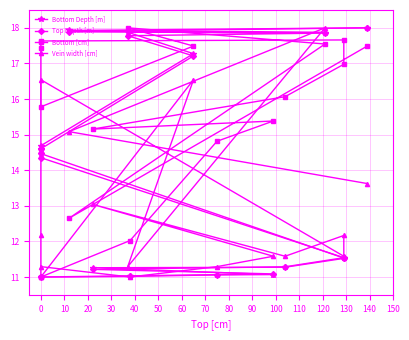

What is the total value across all series at 130?

63.5